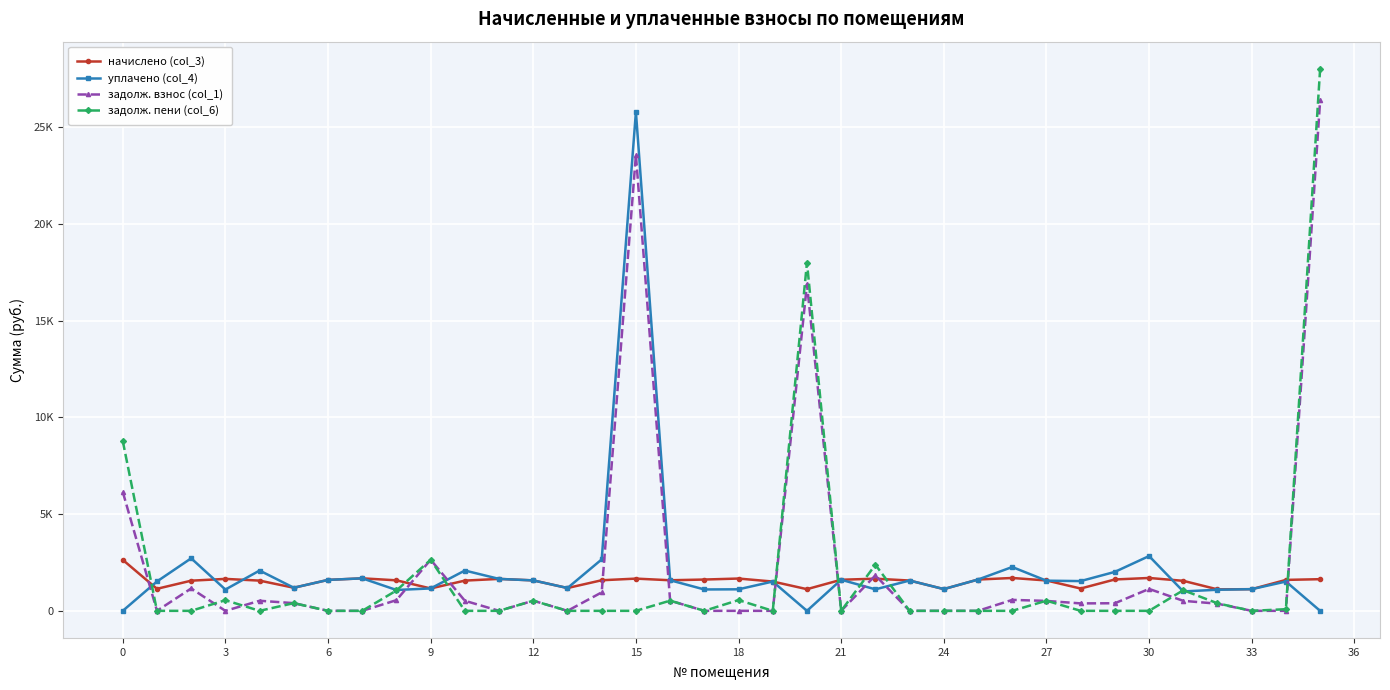

Does the chart have visible grid lines?

Yes